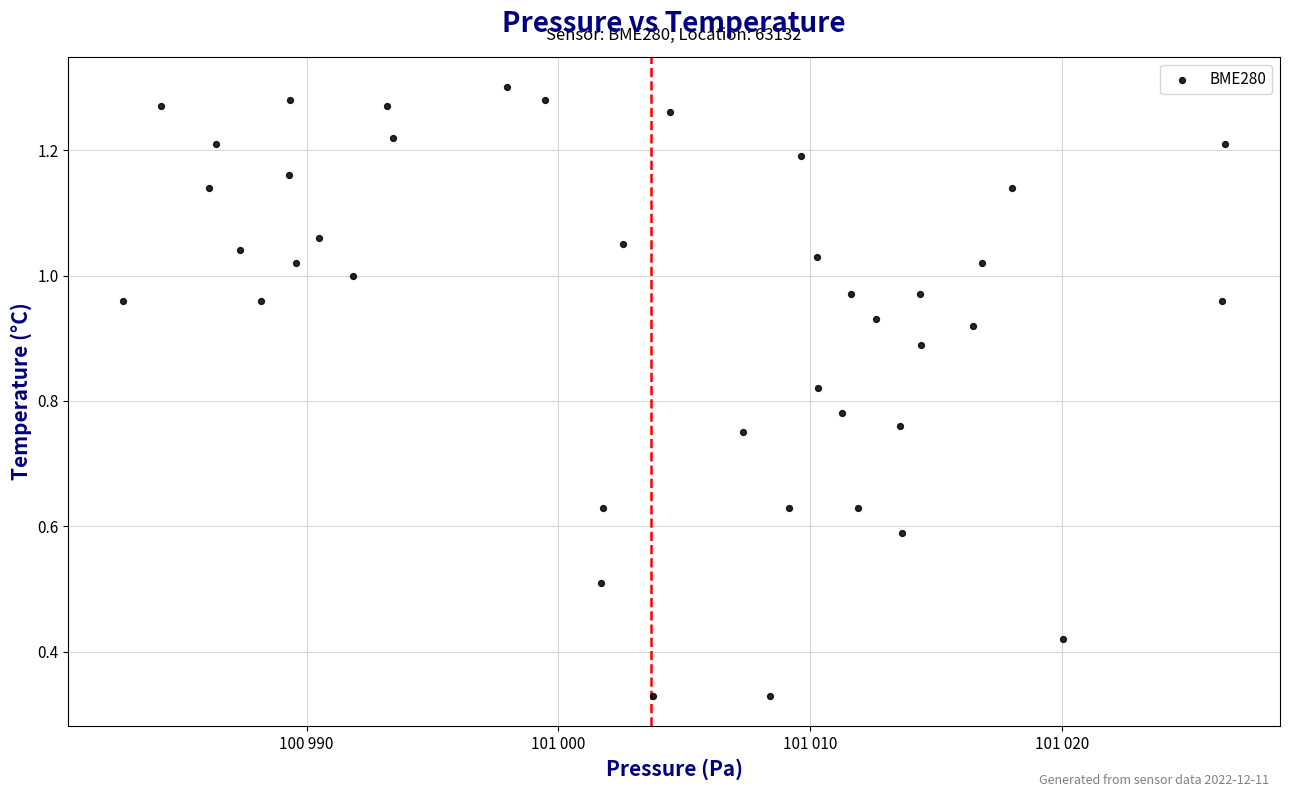

What is the range of X values (max minus min)?

43.8